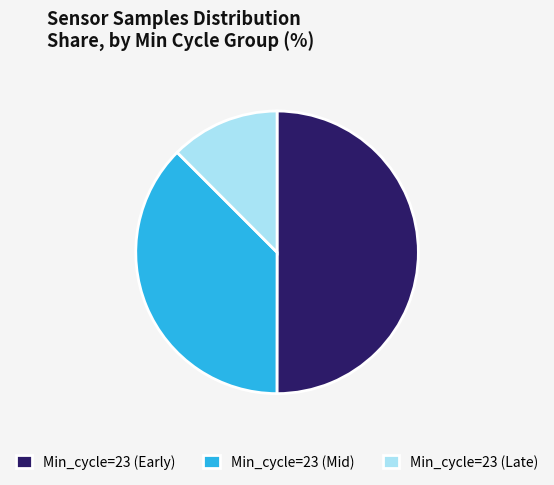

Which category accounts for the majority?

Min_cycle=23 (Early)